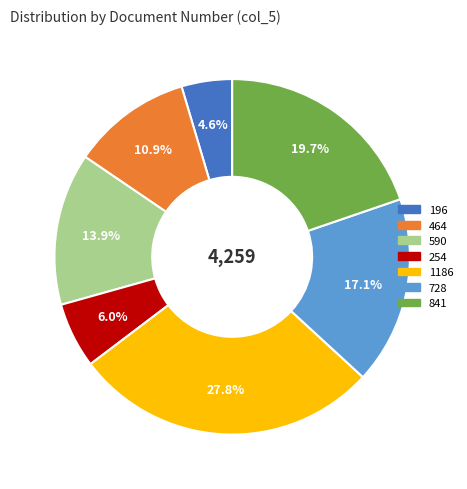

Does 728 account for over 50% of the chart?

No